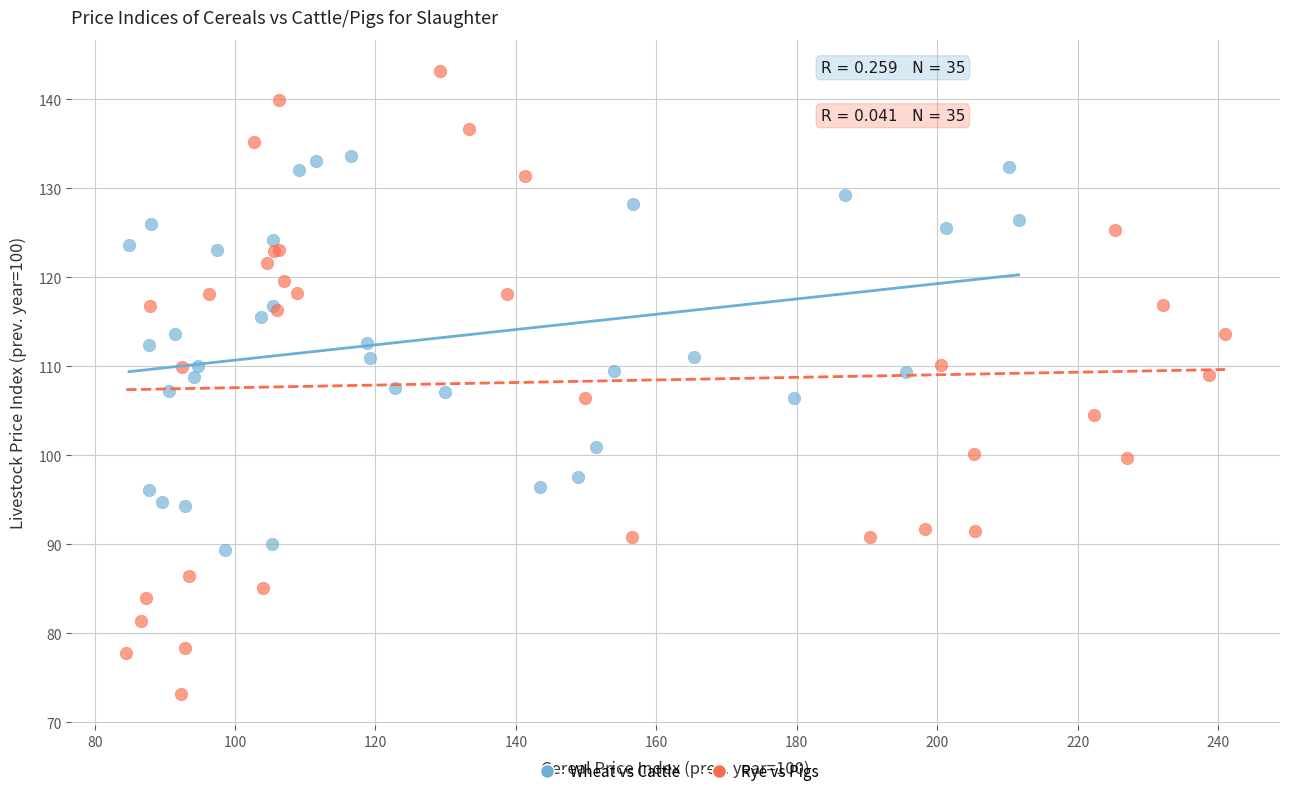

Which series has the largest Y range (max minus min)?

Rye vs Pigs